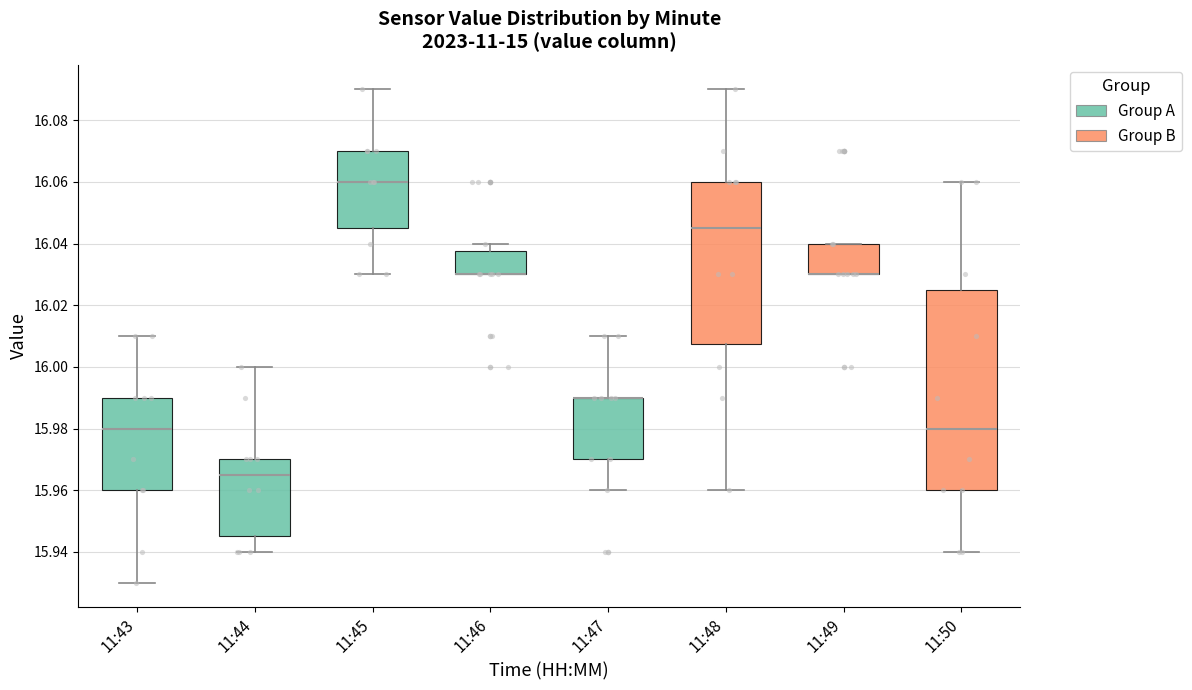

Which box is the tallest, from its lower edge to its upper edge?

11:50